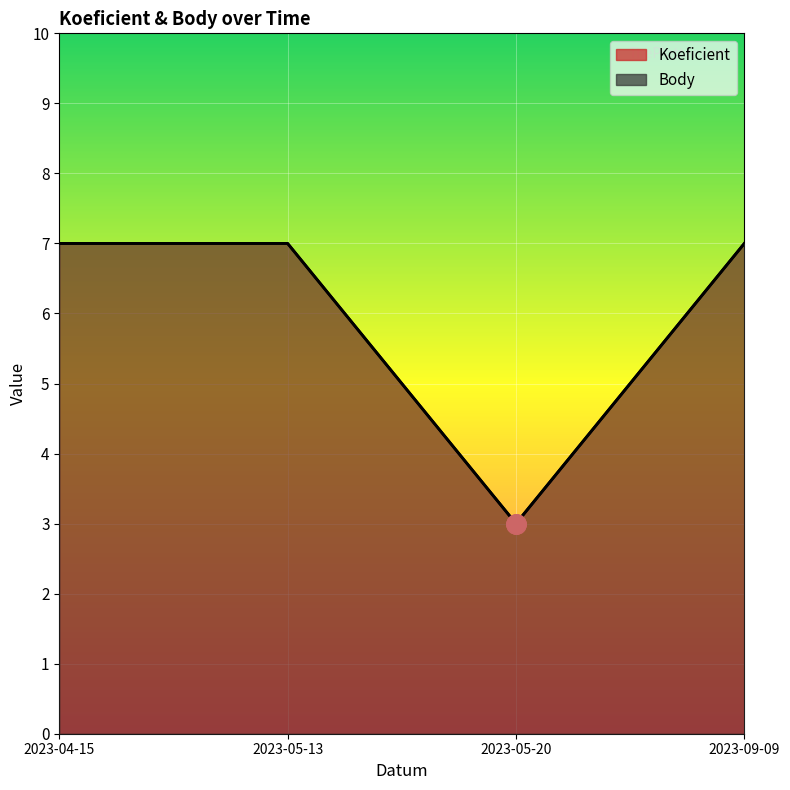

Reading right to left, list all the values displayed in this chart.

Koeficient: 2023-09-09=7	2023-05-20=3	2023-05-13=7	2023-04-15=7
Body: 2023-09-09=7	2023-05-20=3	2023-05-13=7	2023-04-15=7